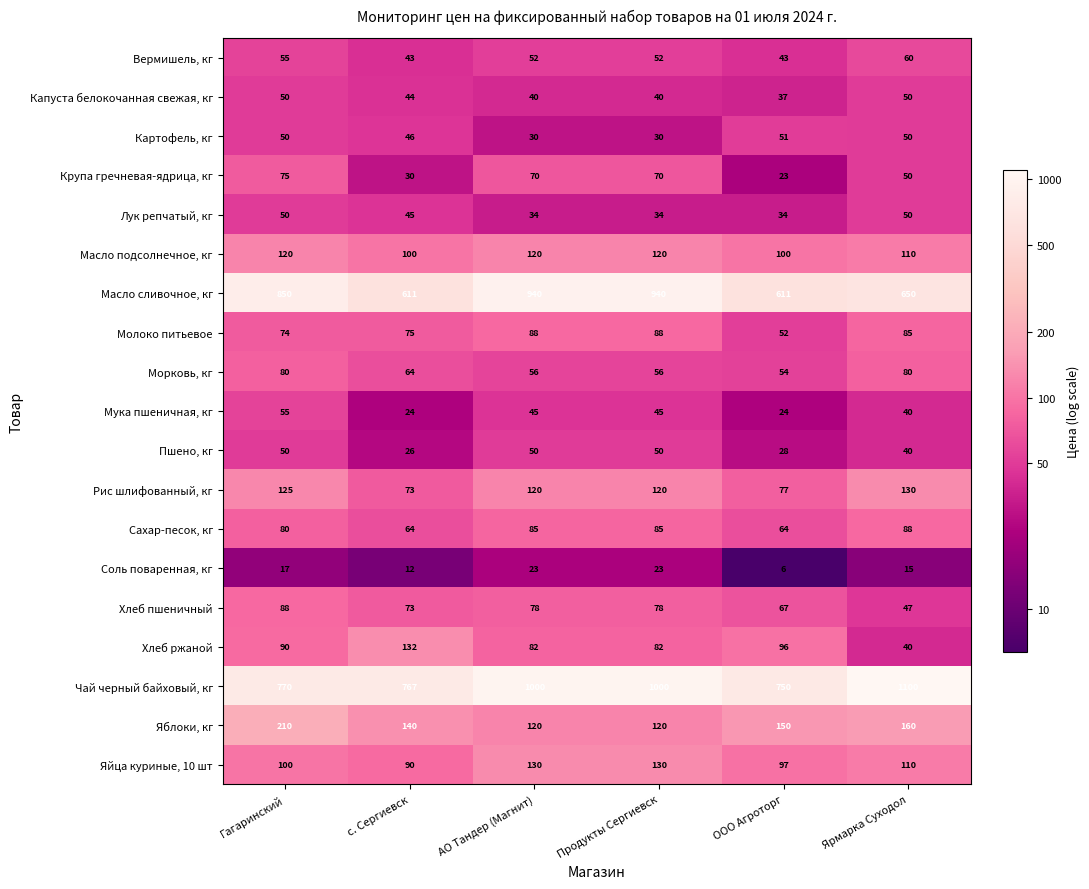

How many categories are shown in the chart?

6